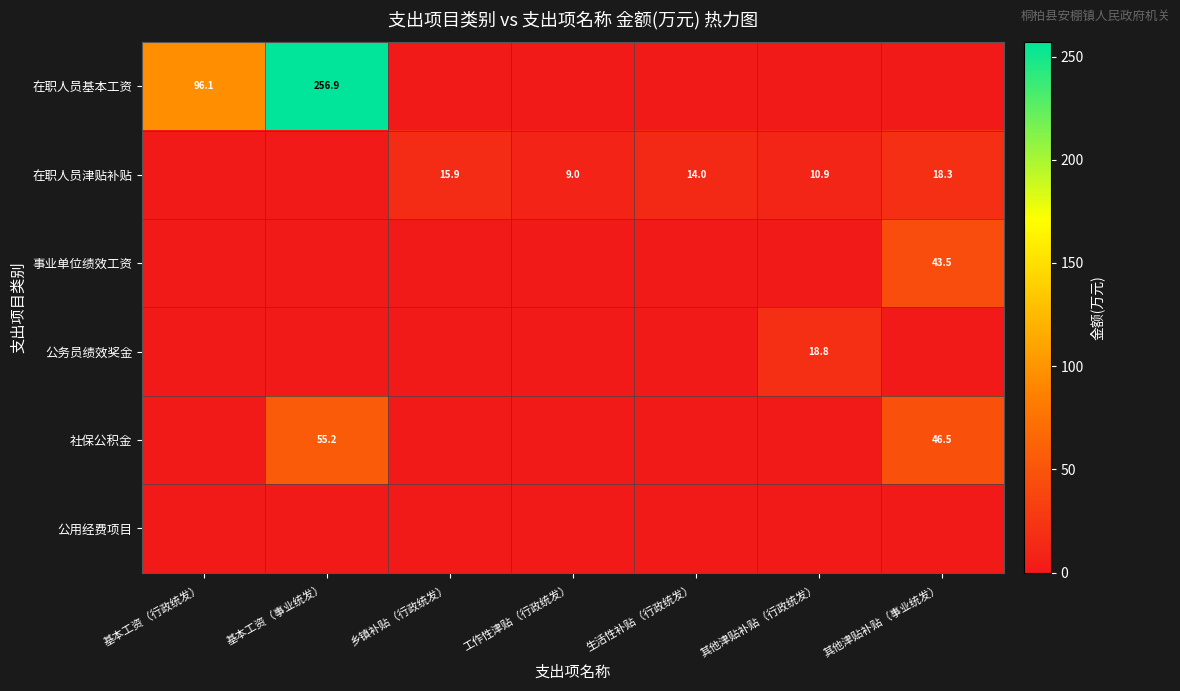

Is it true that 在职人员基本工资 equals 256.9 at 基本工资（事业统发）?

True